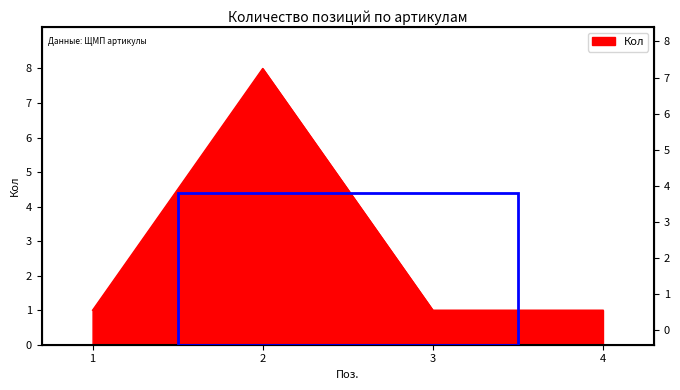

List the labels in order of value, smallest first.

1, 3, 4, 2